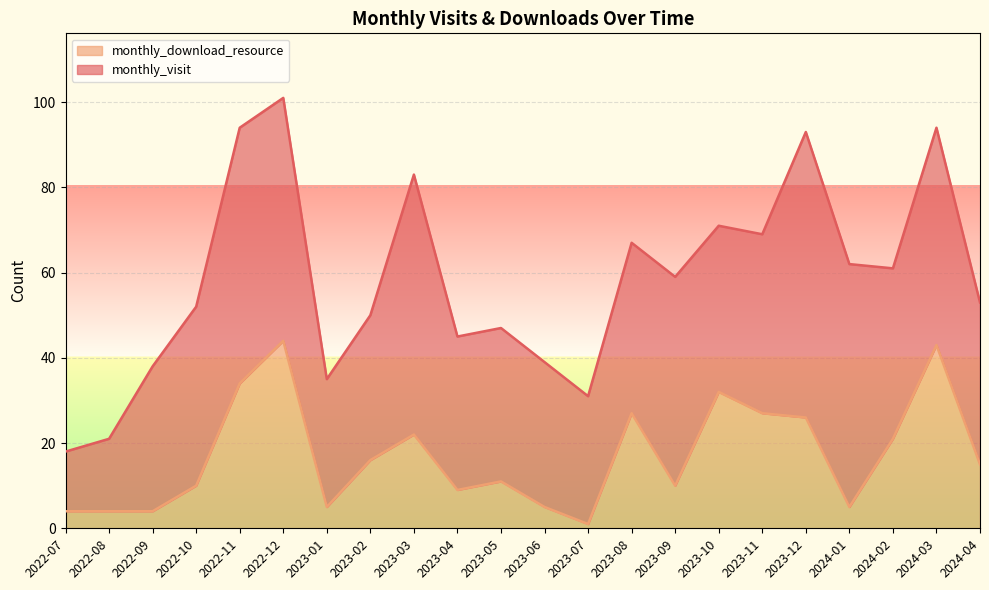

What position from the right is 2023-10?

7